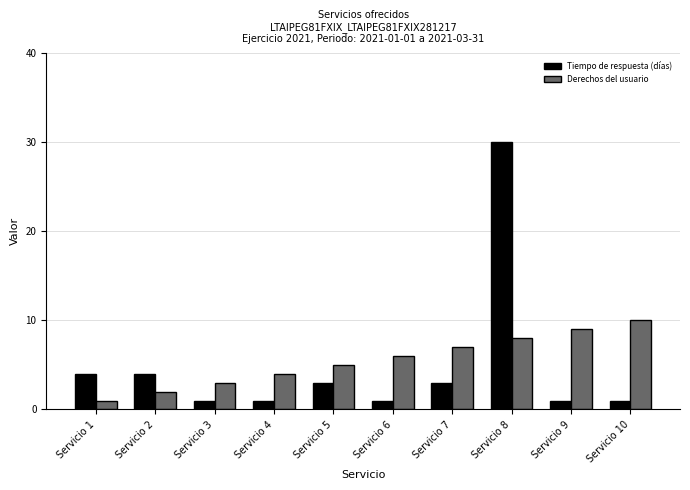

What is the average value of the Tiempo de respuesta (días) series?

5